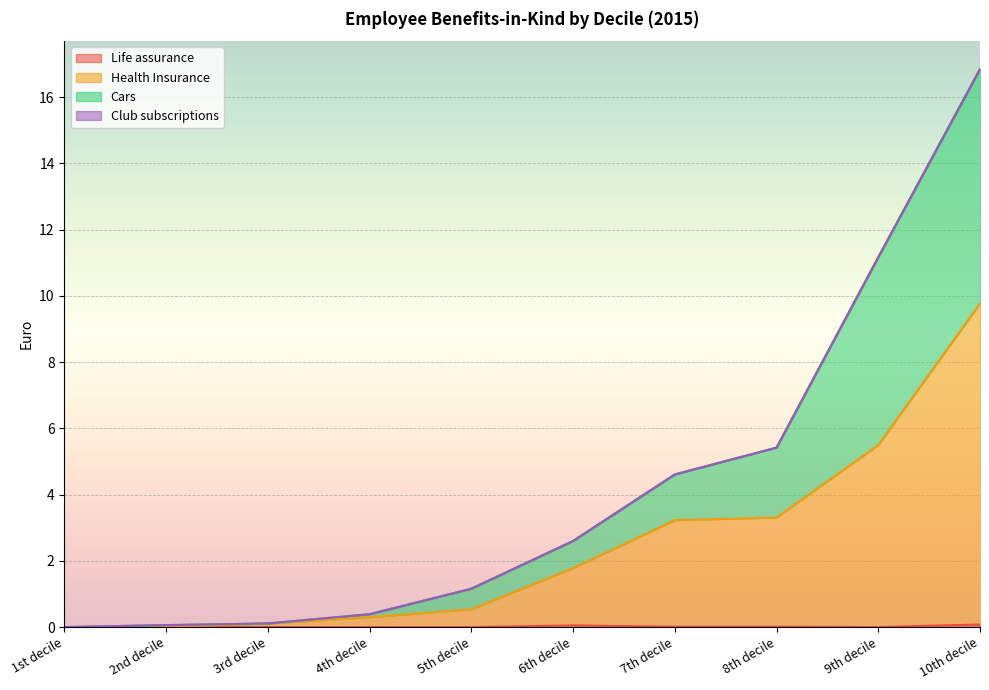

Is the value of Health Insurance at 3rd decile greater than the value of Life assurance at 10th decile?

Yes